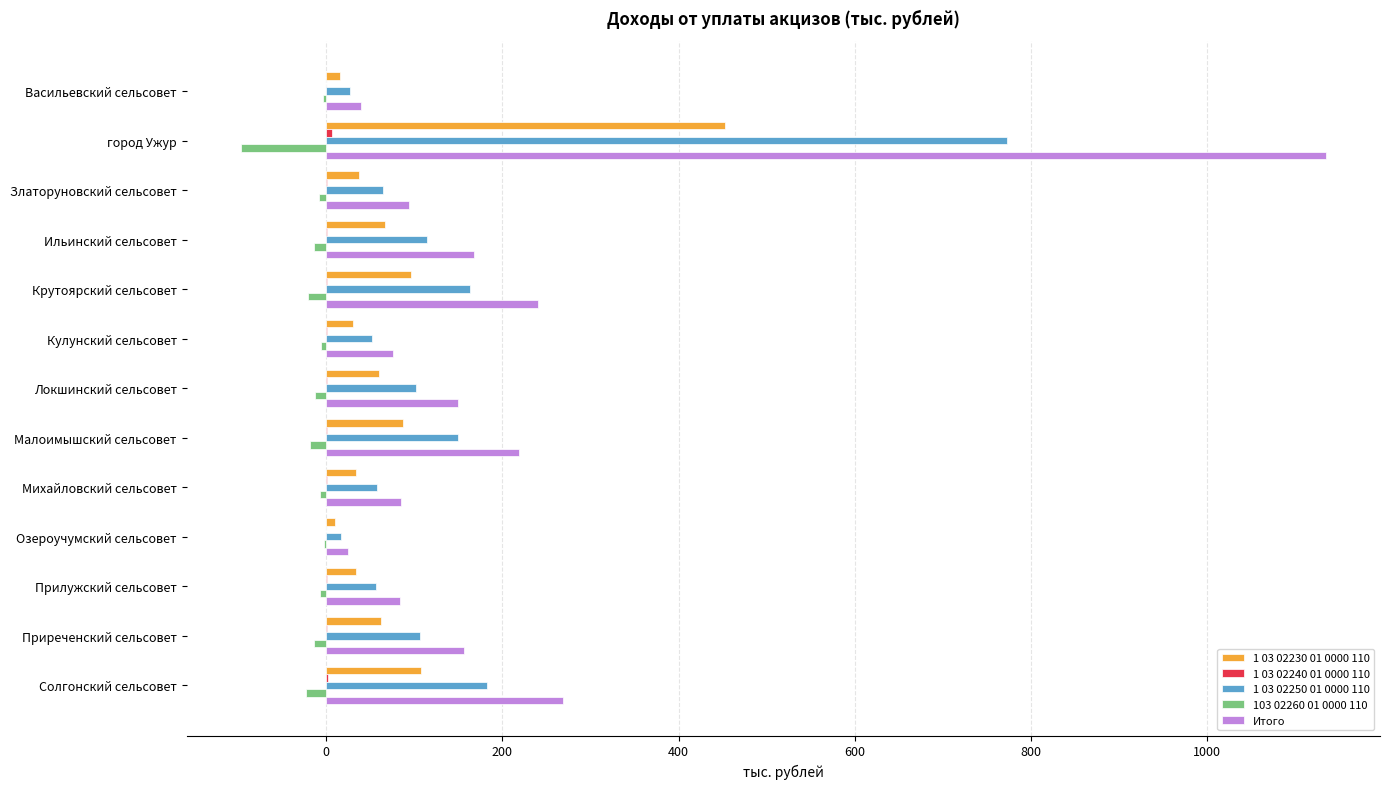

Is the value of 1 03 02250 01 0000 110 at город Ужур greater than the value of 103 02260 01 0000 110 at Златоруновский сельсовет?

Yes